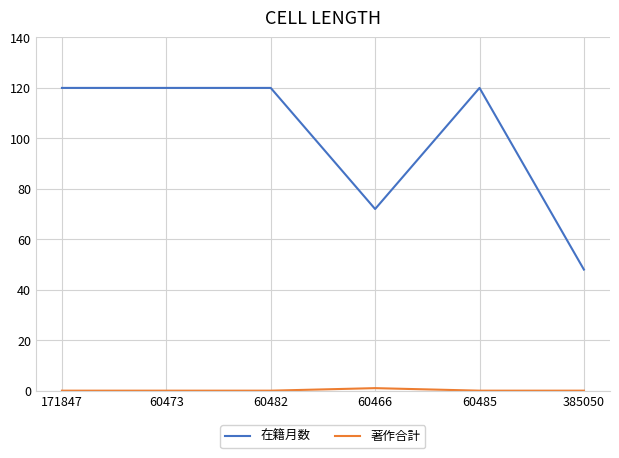

What is the difference between the maximum and minimum values in the 在籍月数 series?

72